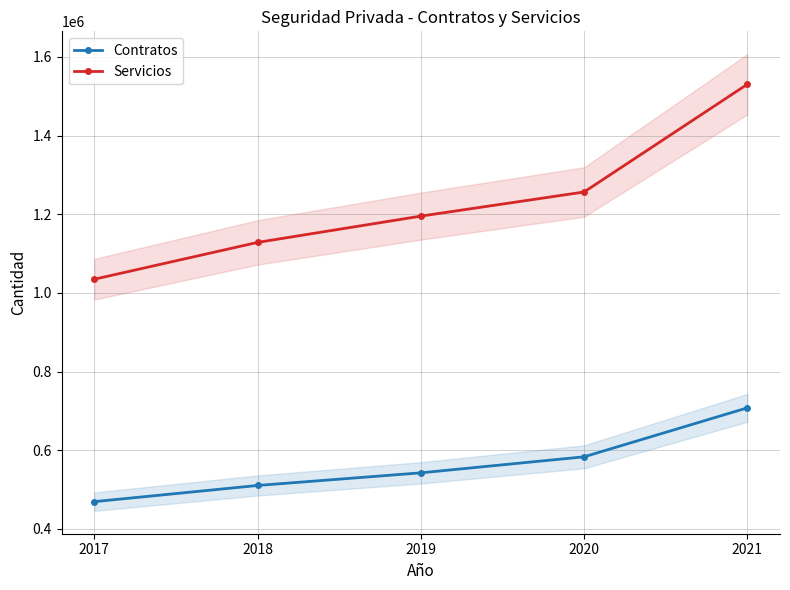

What is the value of the Contratos point at the 3rd from the left?

542587